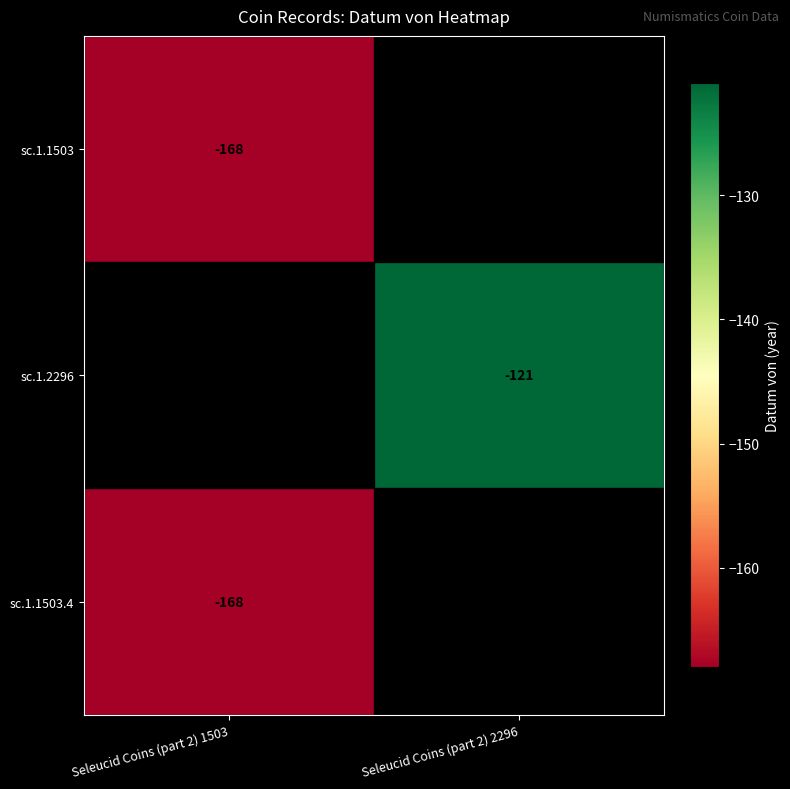

True or false: sc.1.2296 has a value of -121 at Seleucid Coins (part 2) 2296.

True